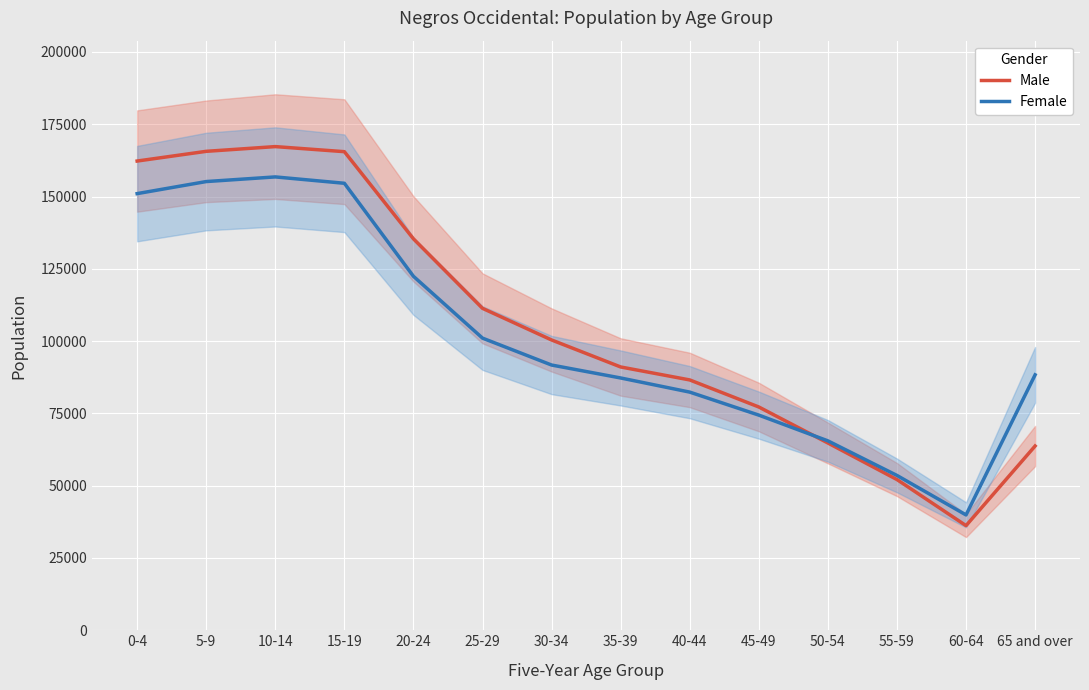

What is the label of the 8th point from the left?

35-39